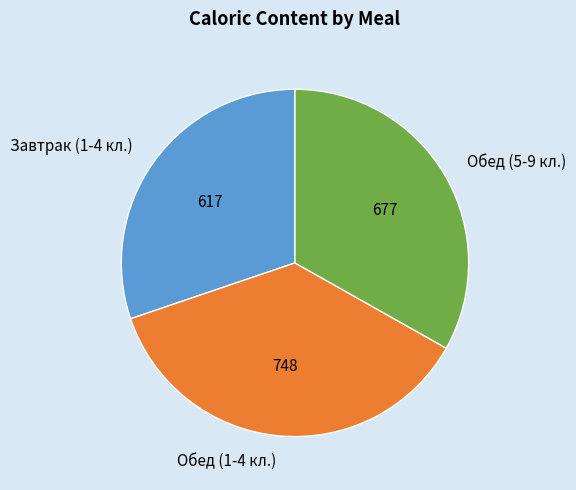

Combined, do Завтрак (1-4 кл.) and Обед (1-4 кл.) account for over 50%?

Yes